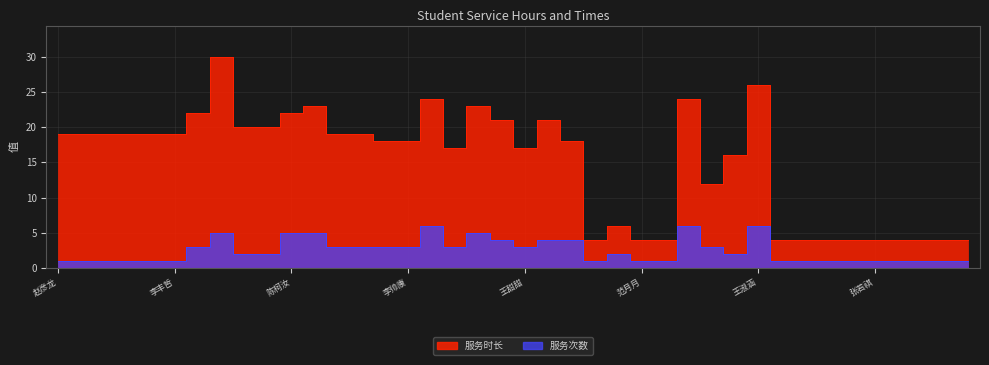

What is the label of the 32nd point from the right?

赵勇